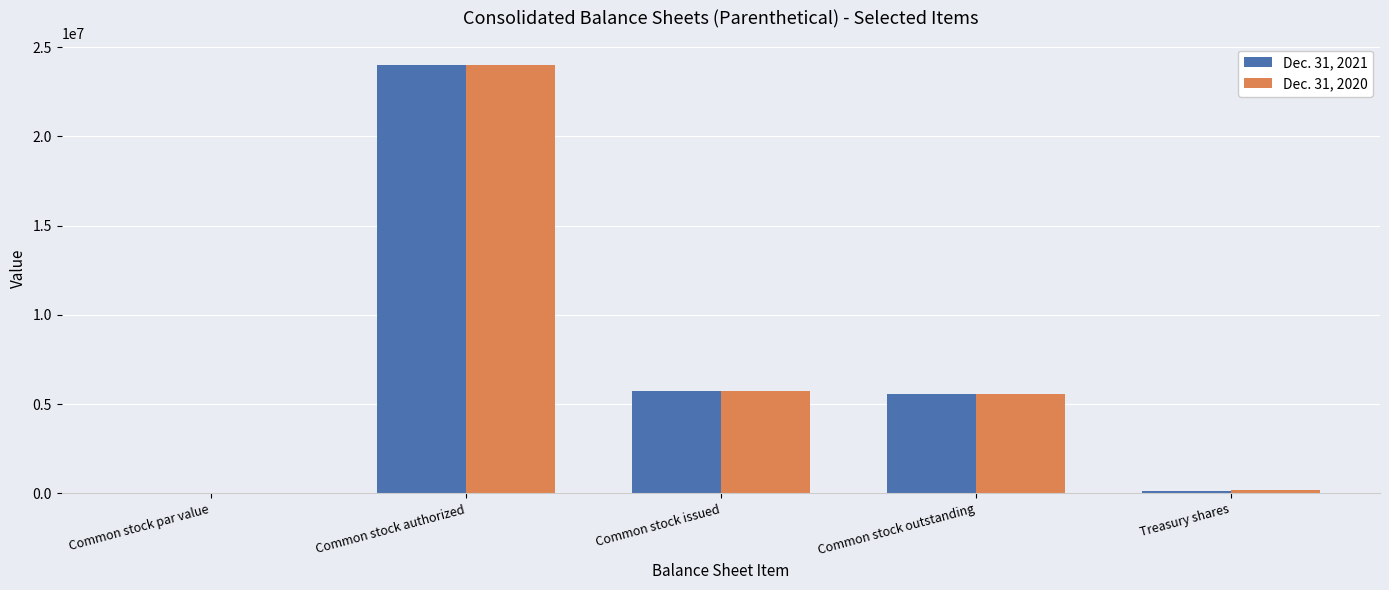

At which category does the chart reach its peak across all series?

Common stock authorized